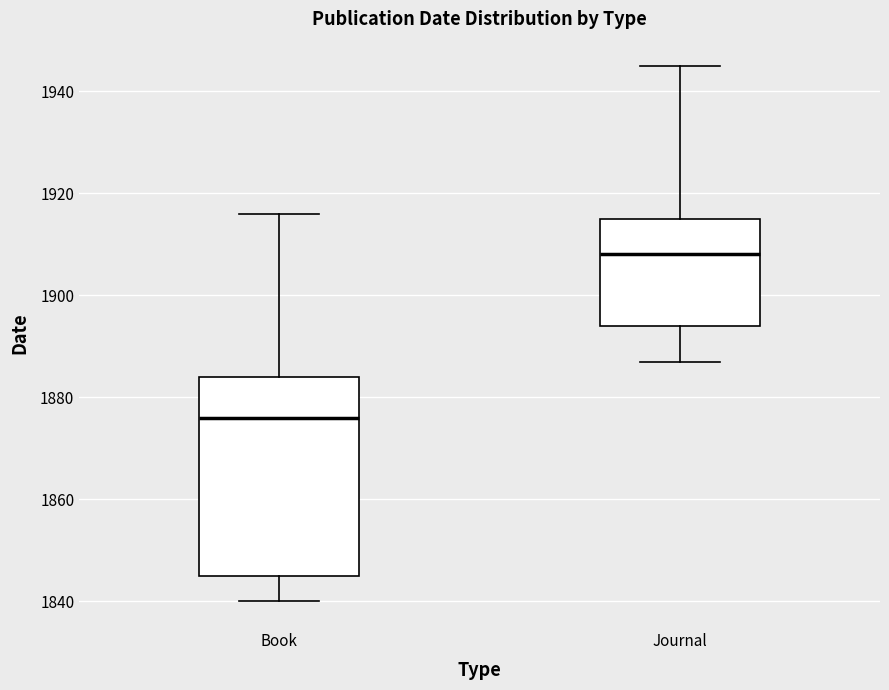

Reading left to right, transcribe this box plot: for each box, give where its median line is, the range the box spans, and where its two whiskers end, as read against the y-axis. The values are not printed on the chart, so give them approximately, as read against the axis.

Book: median 1876, box 1846 to 1884, whiskers 1840 to 1916
Journal: median 1908, box 1894 to 1916, whiskers 1888 to 1946